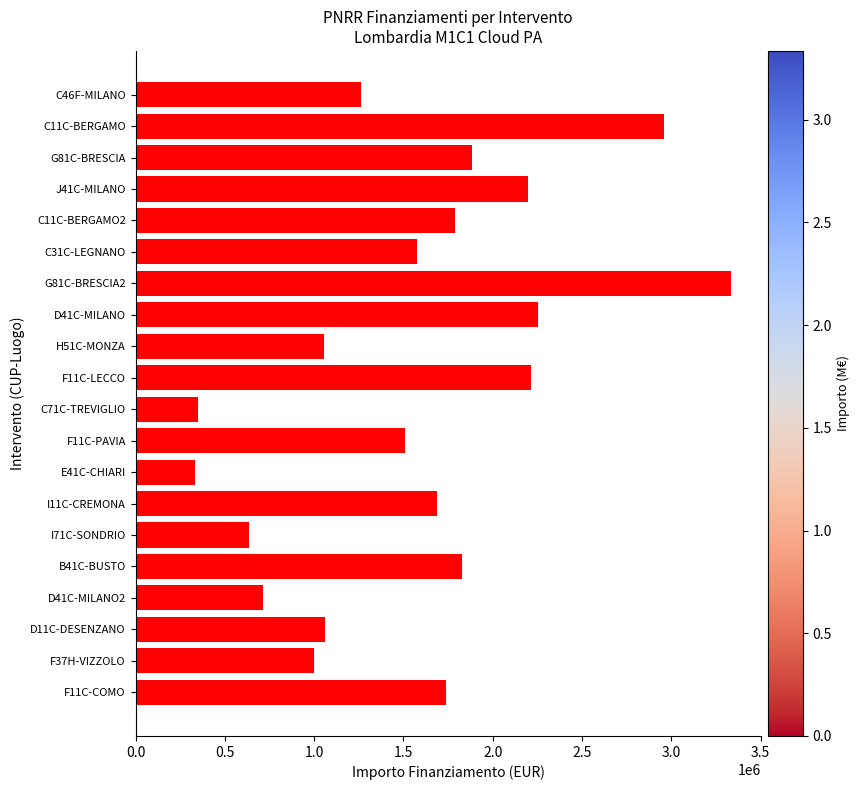

What is the difference between the values at B41C-BUSTO and F37H-VIZZOLO?

824385